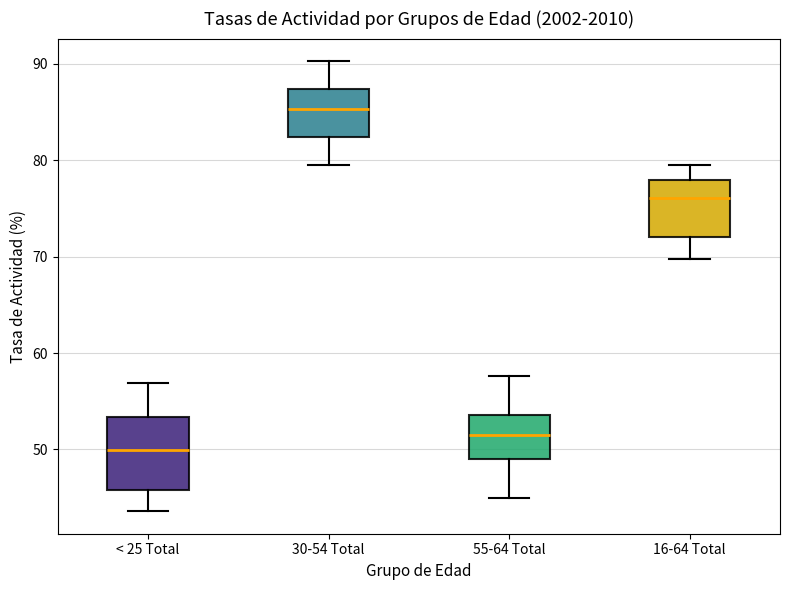

Reading left to right, transcribe this box plot: for each box, give where its median line is, the range the box spans, and where its two whiskers end, as read against the y-axis. The values are not printed on the chart, so give them approximately, as read against the axis.

< 25 Total: median 50, box 46 to 53, whiskers 44 to 57
30-54 Total: median 85, box 82 to 87, whiskers 79 to 90
55-64 Total: median 52, box 49 to 54, whiskers 45 to 58
16-64 Total: median 76, box 72 to 78, whiskers 70 to 79